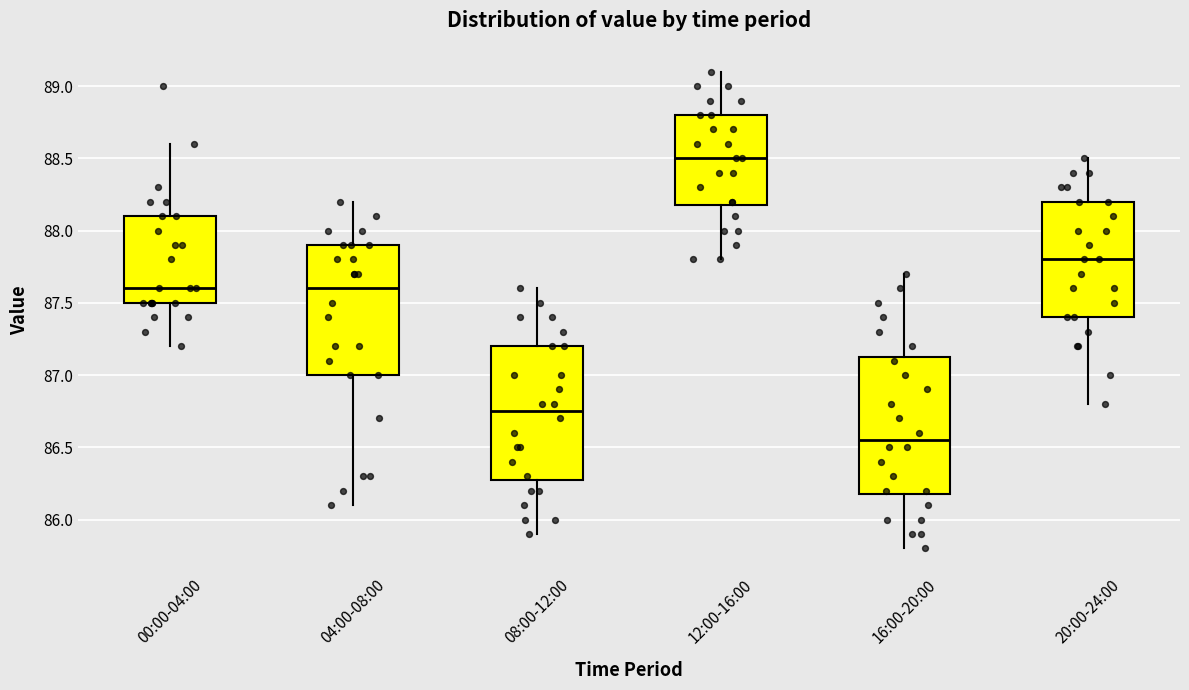

Reading left to right, read every box against the y-axis: the position of its median line, the range the box covers, and the ends of its whiskers. The values are not printed on the chart, so give them approximately, as read against the axis.

00:00-04:00: median 87.60, box 87.50 to 88.10, whiskers 87.20 to 88.60
04:00-08:00: median 87.60, box 87.00 to 87.90, whiskers 86.10 to 88.20
08:00-12:00: median 86.75, box 86.30 to 87.20, whiskers 85.90 to 87.60
12:00-16:00: median 88.50, box 88.20 to 88.80, whiskers 87.80 to 89.10
16:00-20:00: median 86.55, box 86.20 to 87.15, whiskers 85.80 to 87.70
20:00-24:00: median 87.80, box 87.40 to 88.20, whiskers 86.80 to 88.50